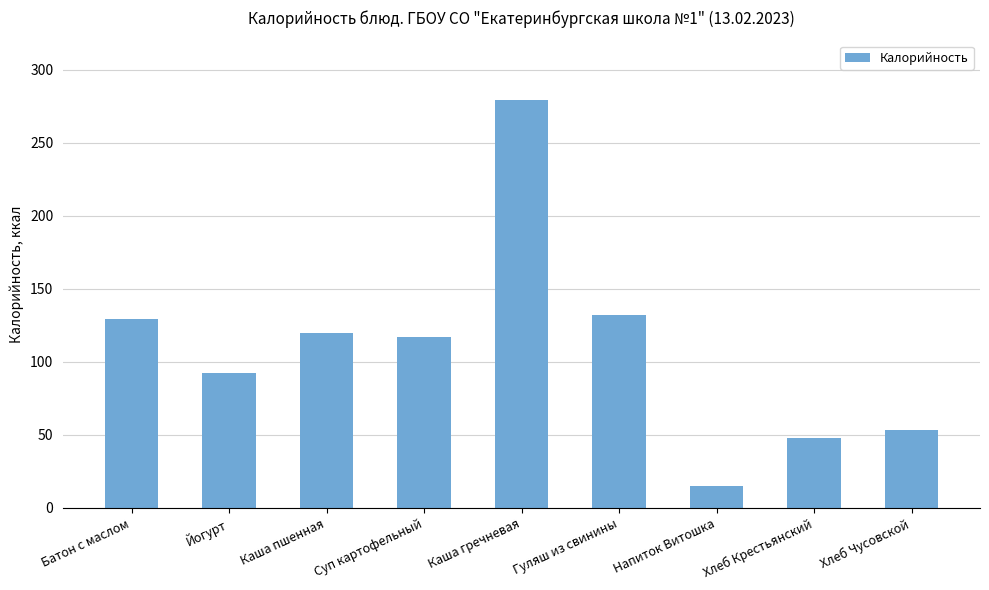

What is the sum of all values?

985